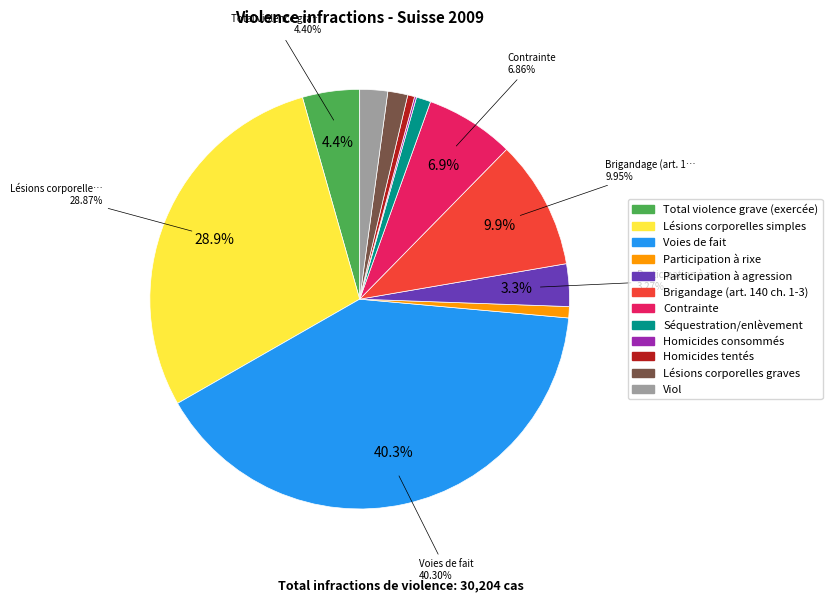

What is the ratio of the value at Participation à agression to the value at Viol?

1.5